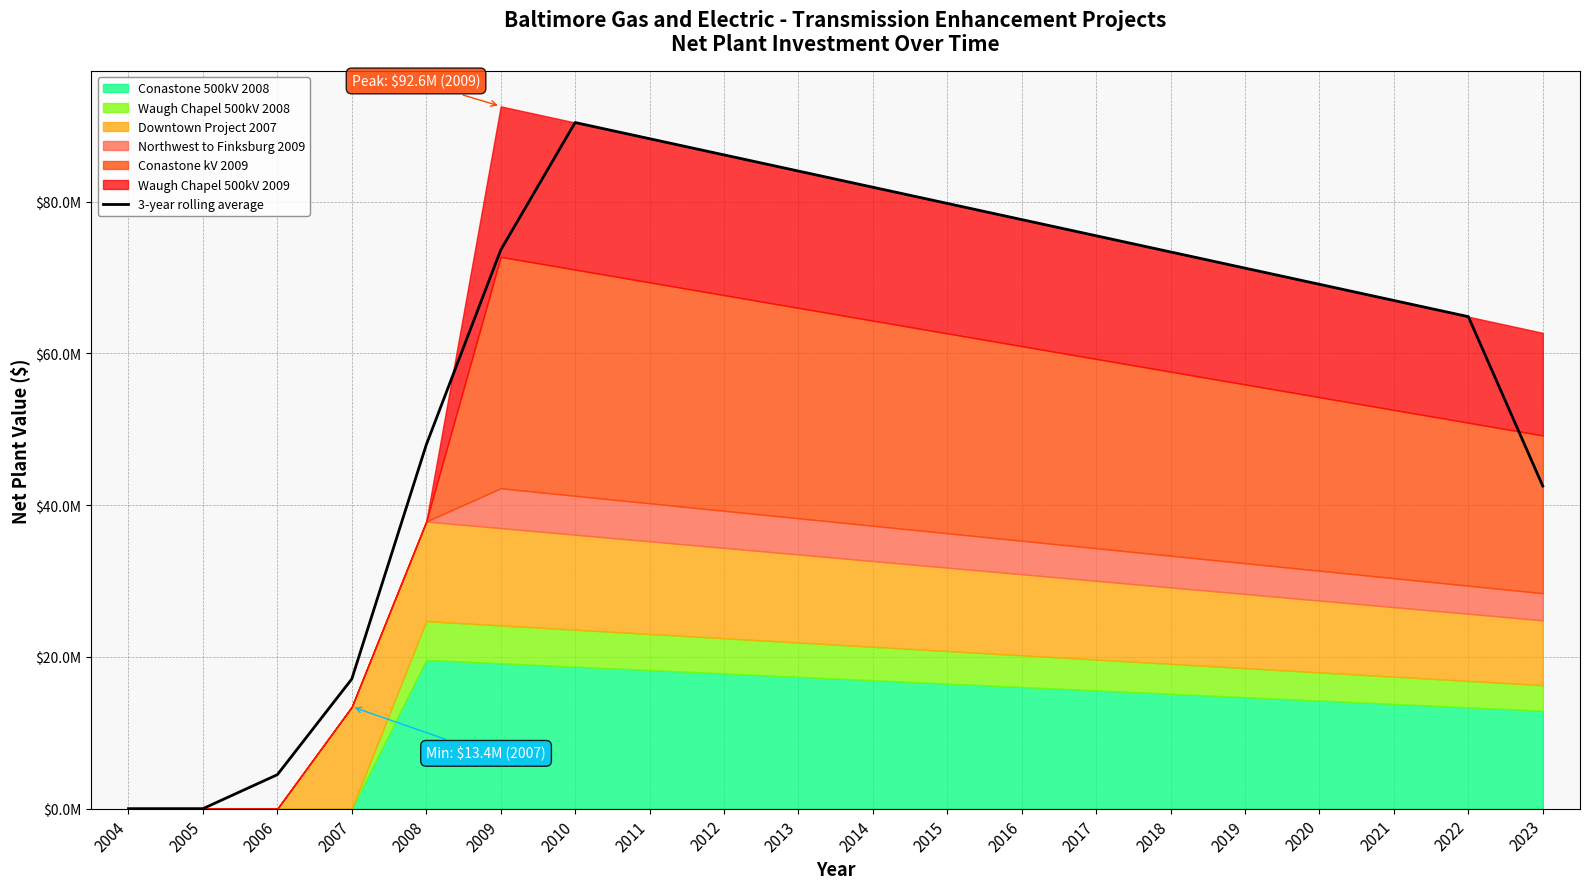

The chart shows a value of 73377878.1 at 2018. True or false?

True